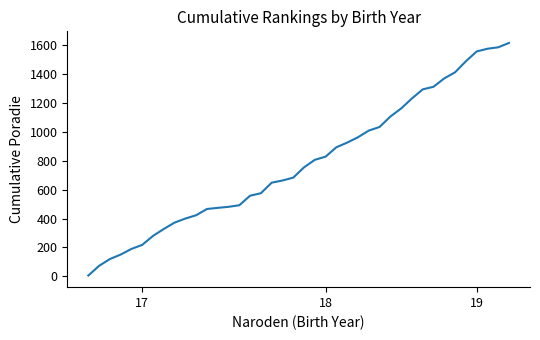

What is the difference between the maximum and minimum values?

1608